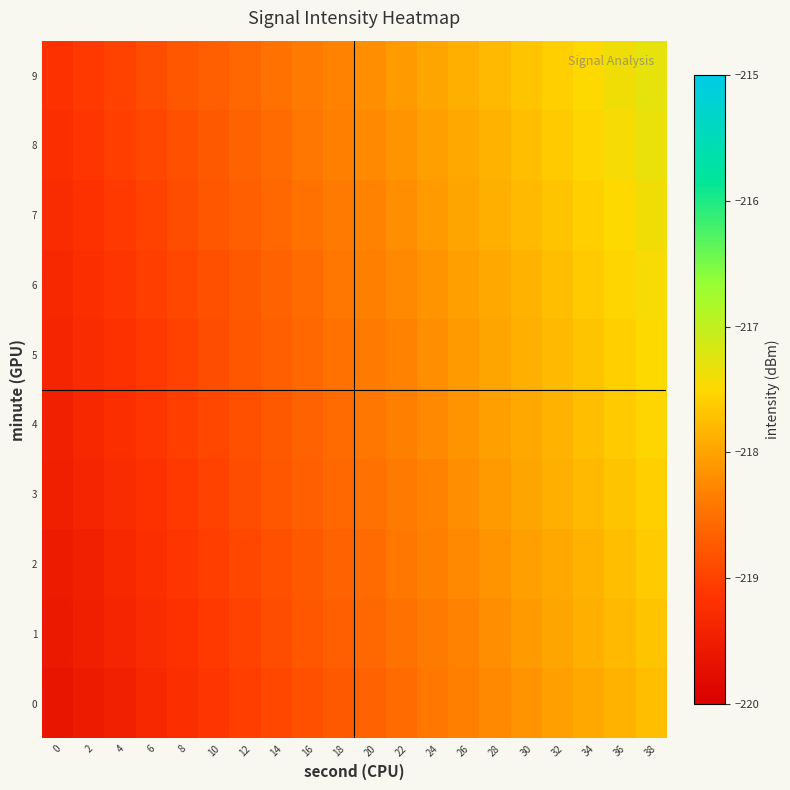

Between 28 and 34, which is larger?

34